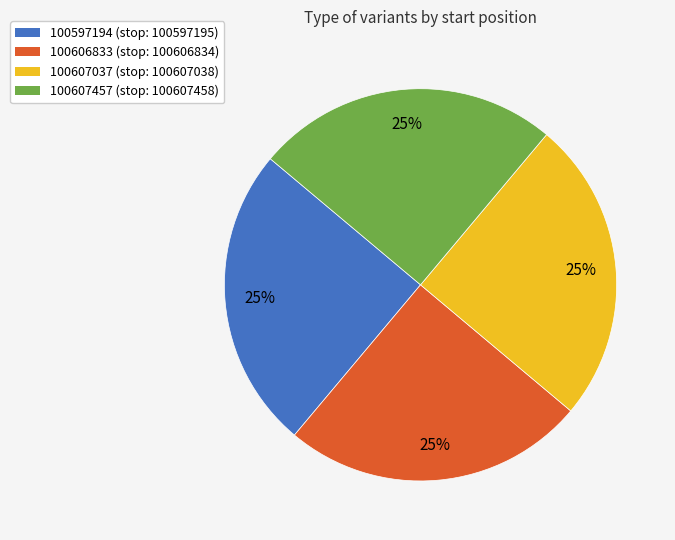

True or false: 100607457 accounts for 25% of the total.

True